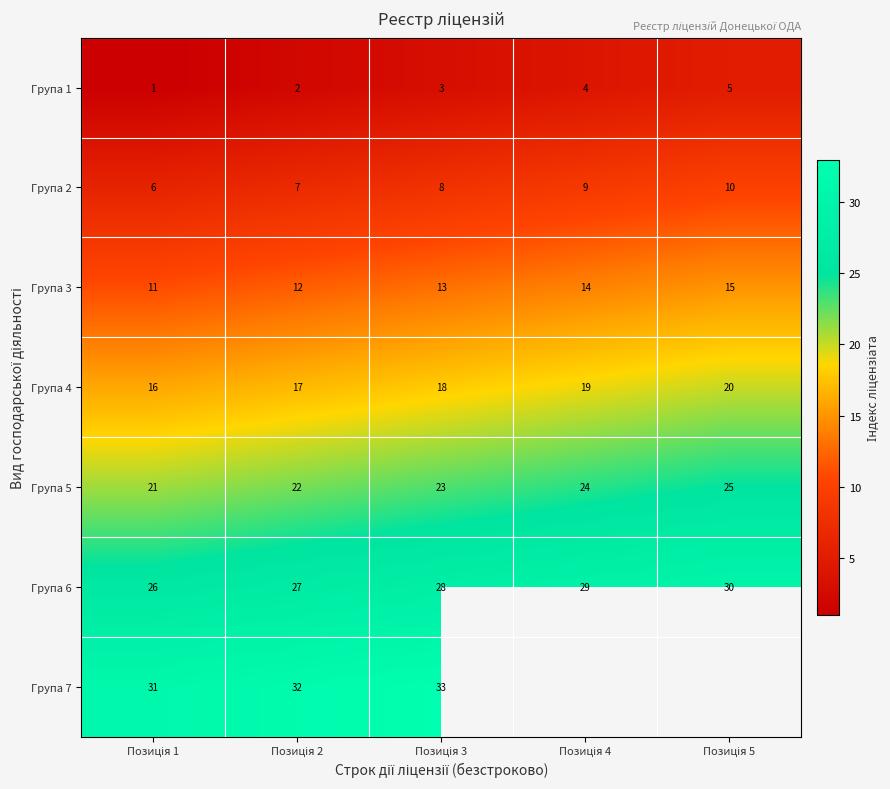

What is the highest value of the Група 6 series?

30